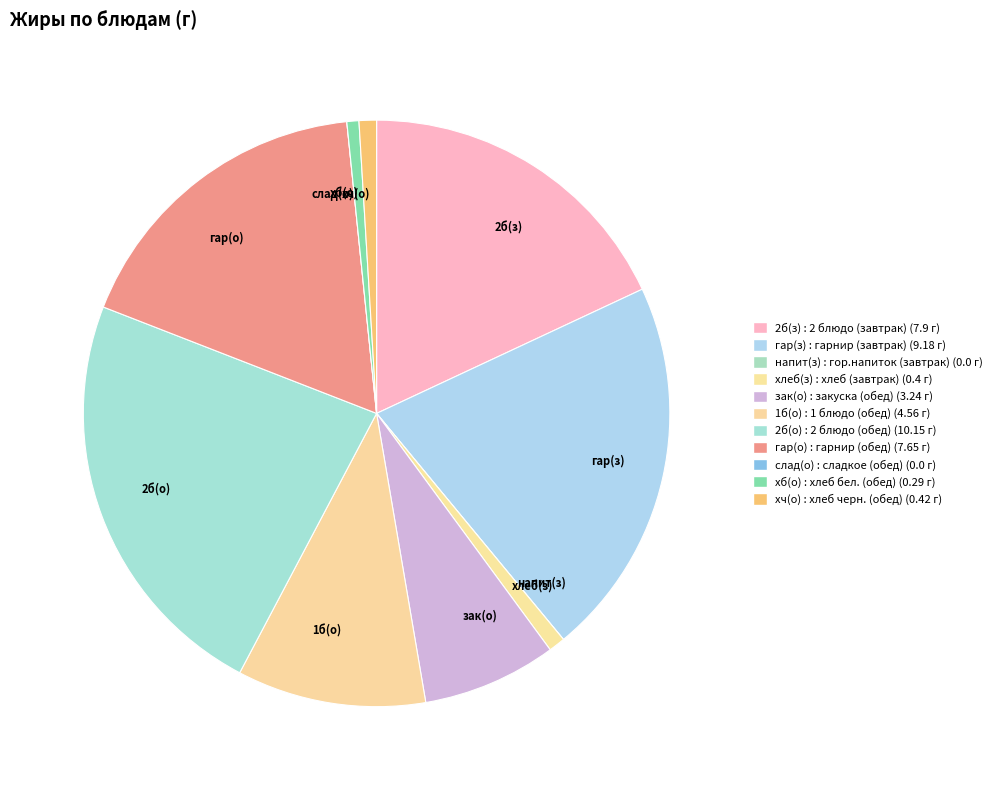

What is the smallest slice in the pie chart?

гор.напиток (завтрак)